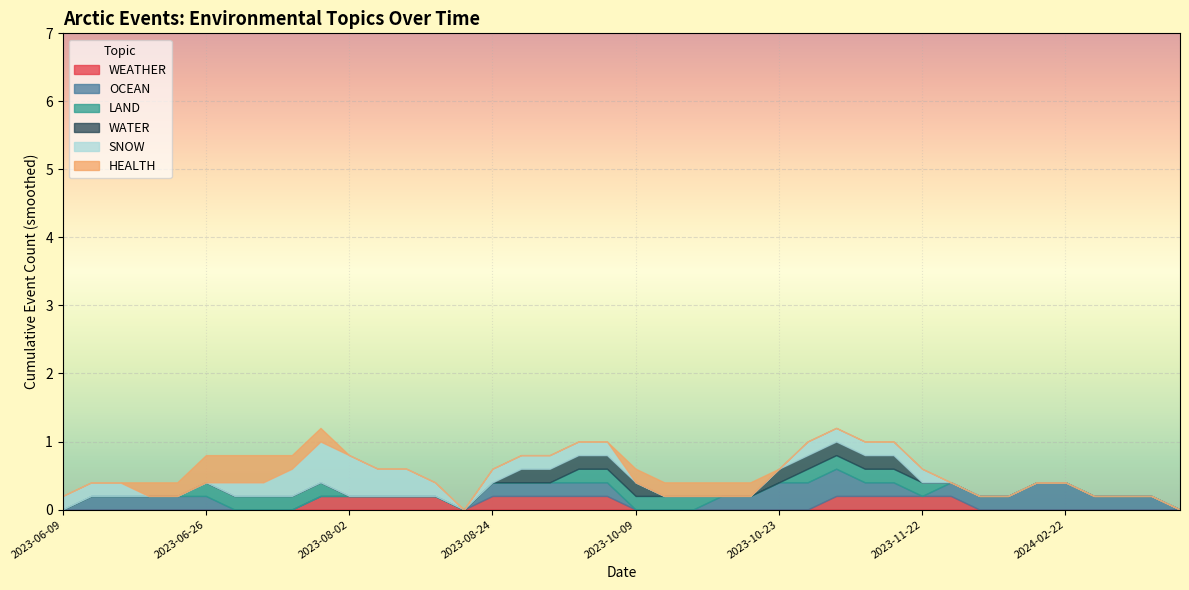

Which category has the lowest value in the WEATHER series?

2023-06-09